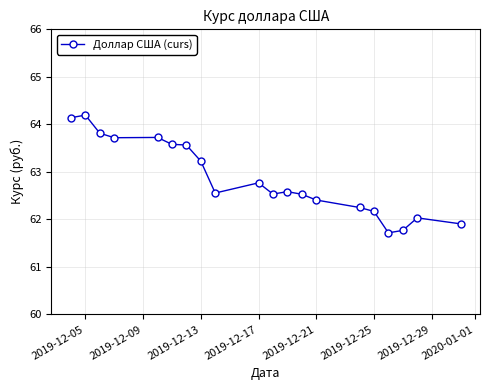

What is the sum of all values?

1257.2